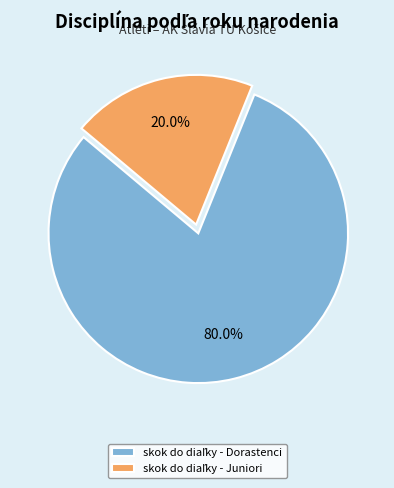

Does any single category account for the majority?

Yes